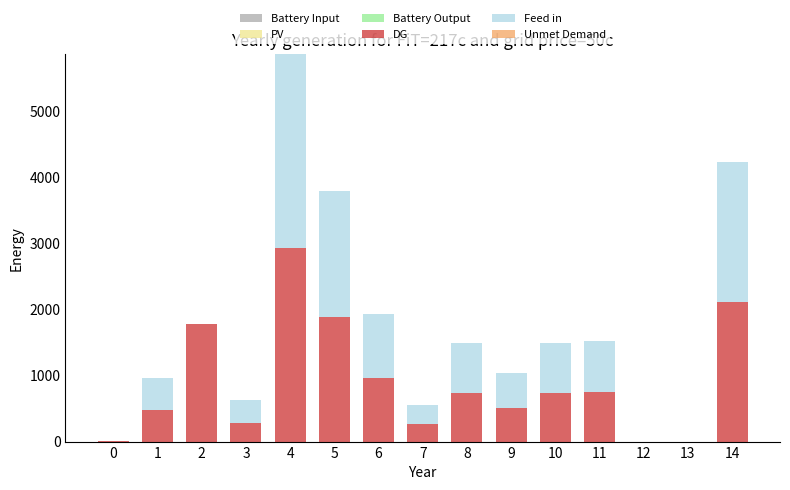

Does the chart contain stacked bars?

Yes